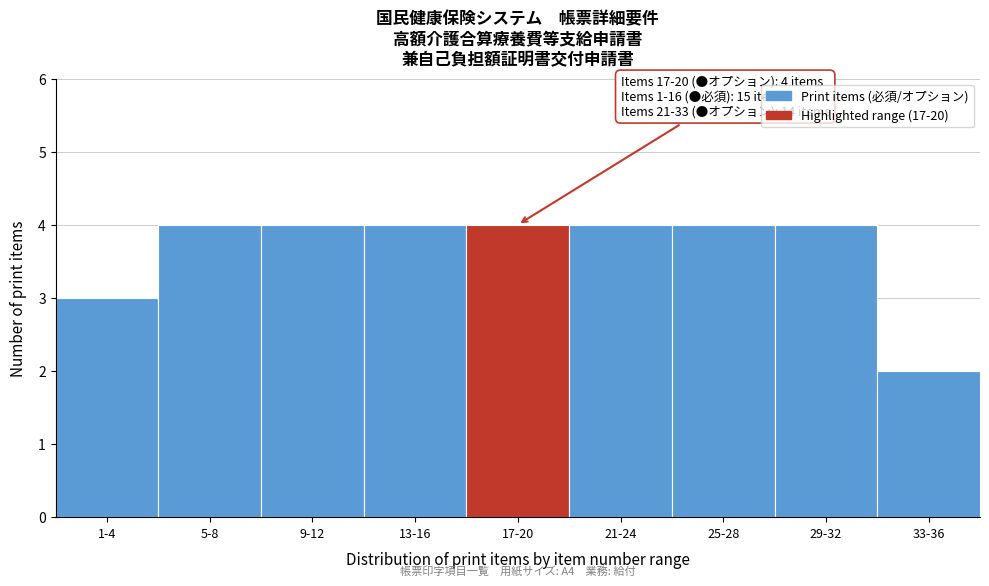

Reading left to right, extract all data points from this chart.

1-4=3	5-8=4	9-12=4	13-16=4	17-20=4	21-24=4	25-28=4	29-32=4	33-36=2